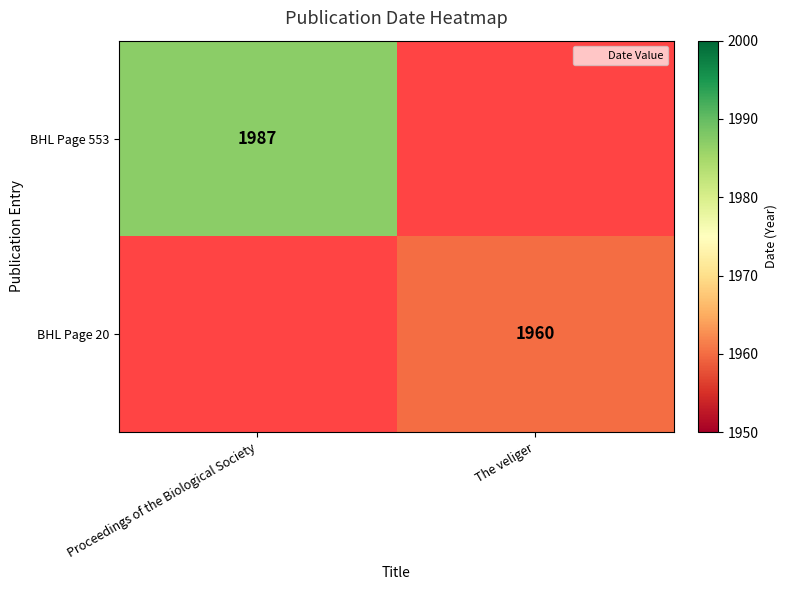

Between The veliger and Proceedings of the Biological Society, which is larger?

Proceedings of the Biological Society